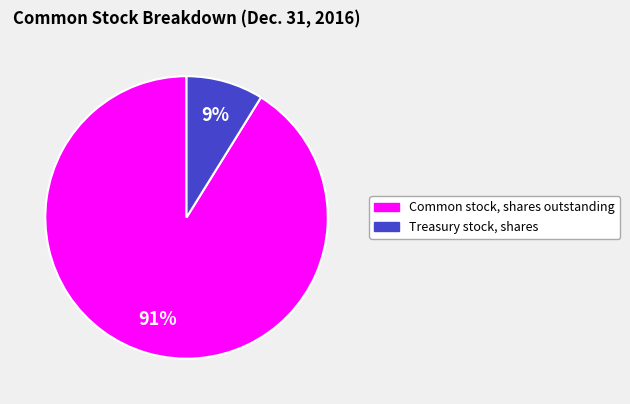

What percentage is the Treasury stock, shares slice, to the nearest percent?

9%